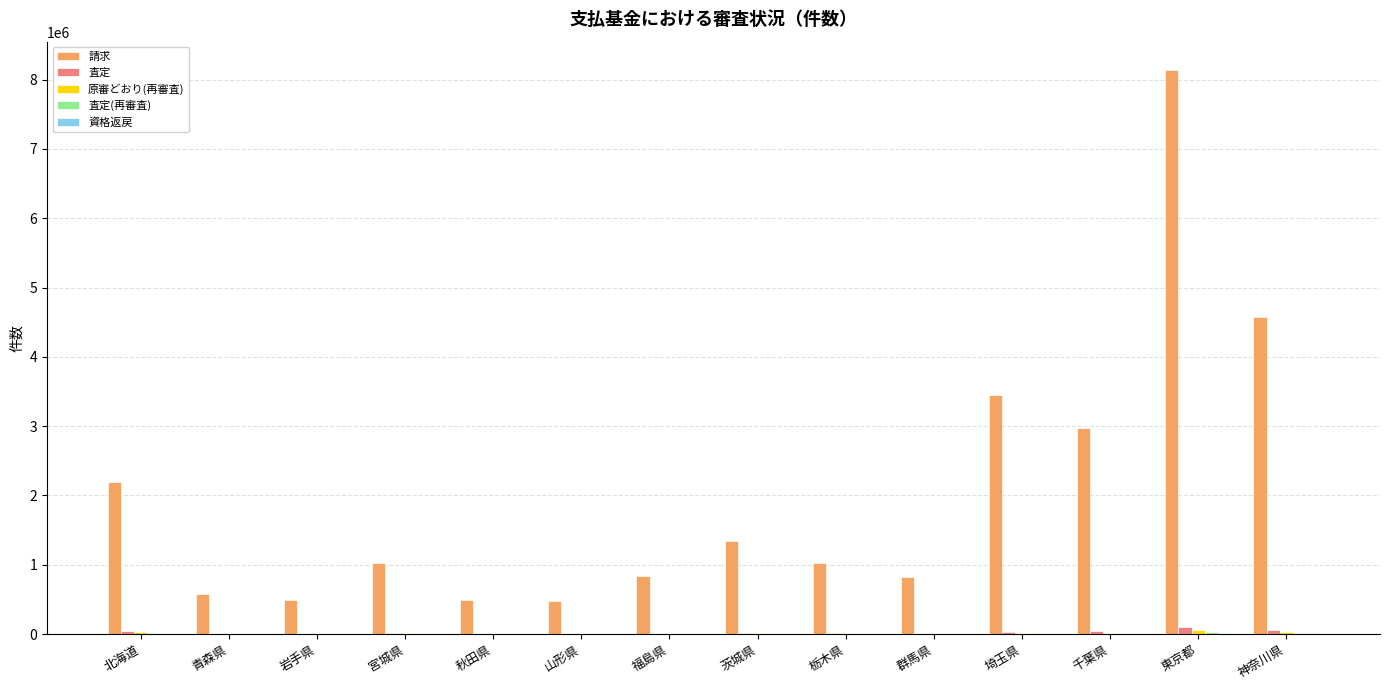

At which label does 請求 reach its peak?

東京都